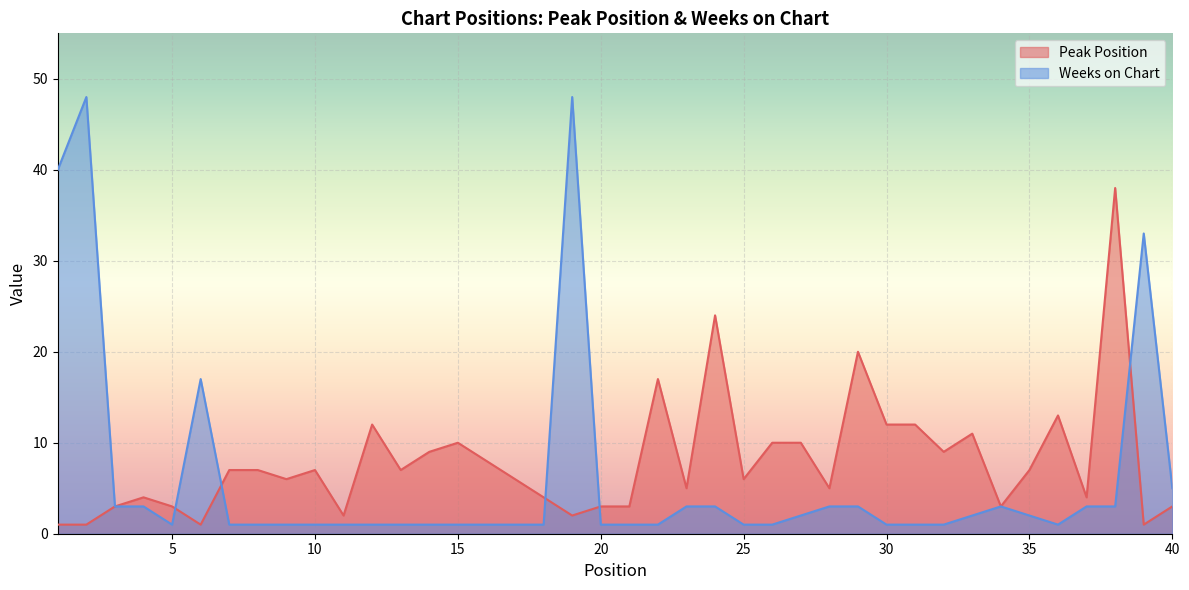

At how many categories does at least one series exceed 32?

5